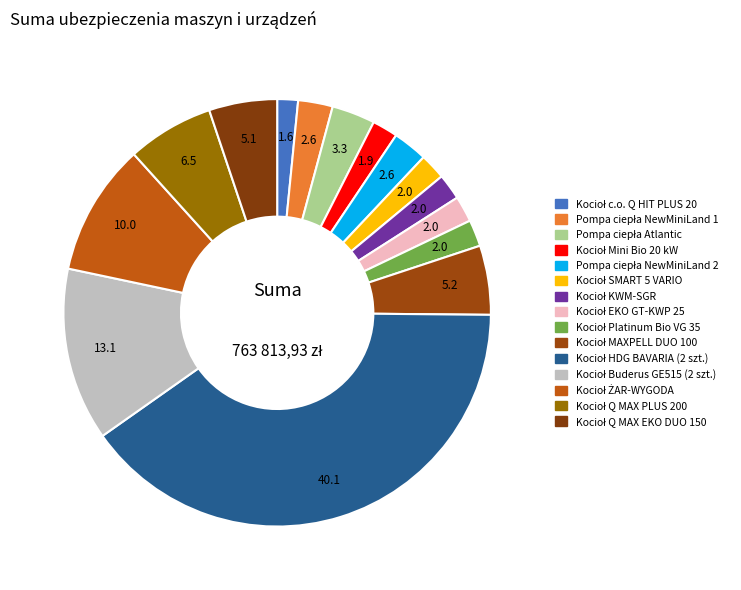

What is the largest slice in the pie chart?

Kocioł HDG BAVARIA (2 szt.)